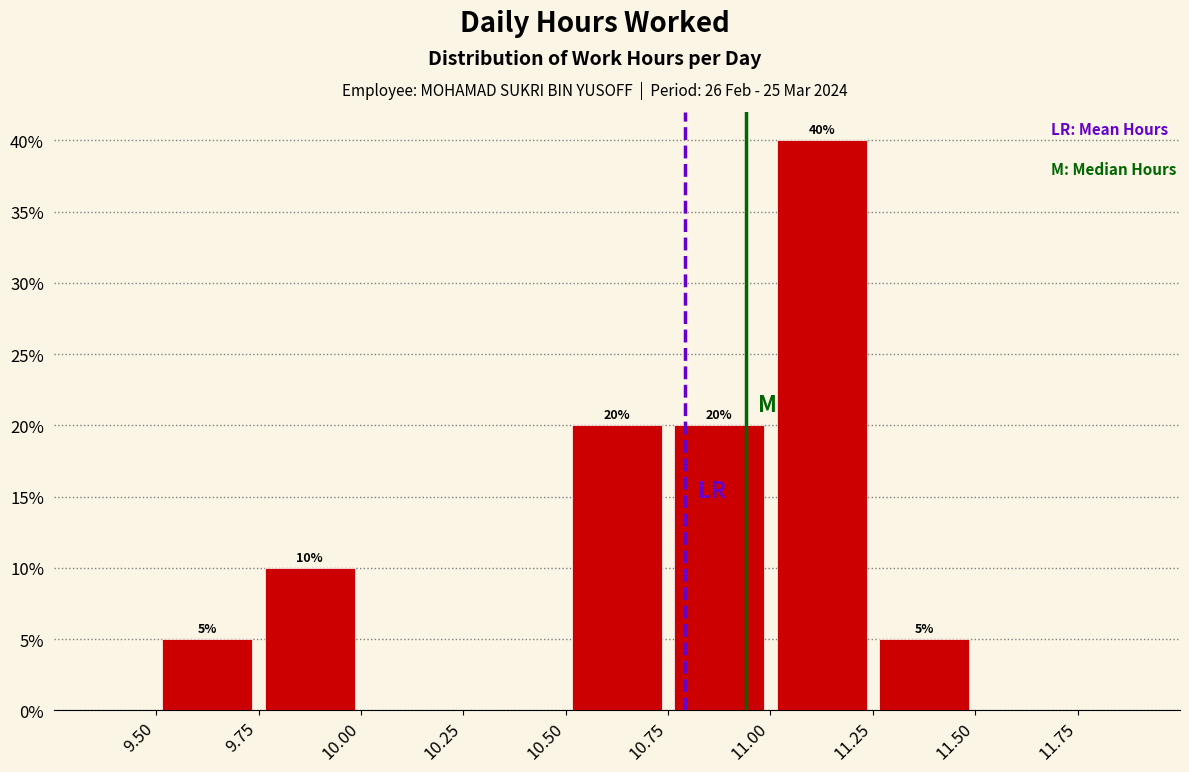

Over which range of the x-axis is the bar tallest?

11.00 to 11.25